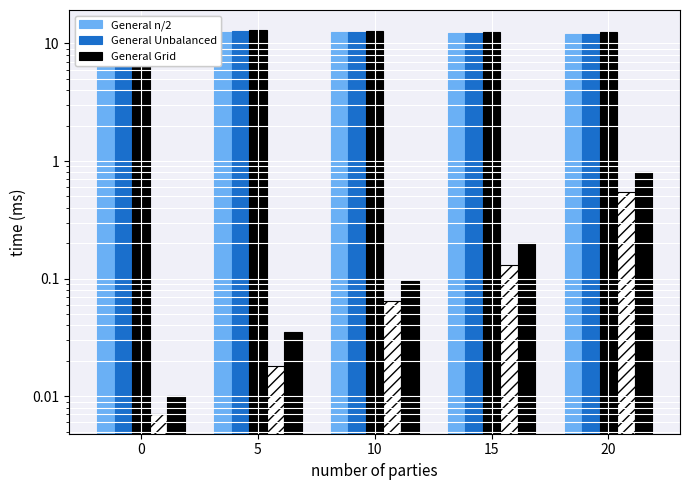

Between 5 and 20, which is larger?

5